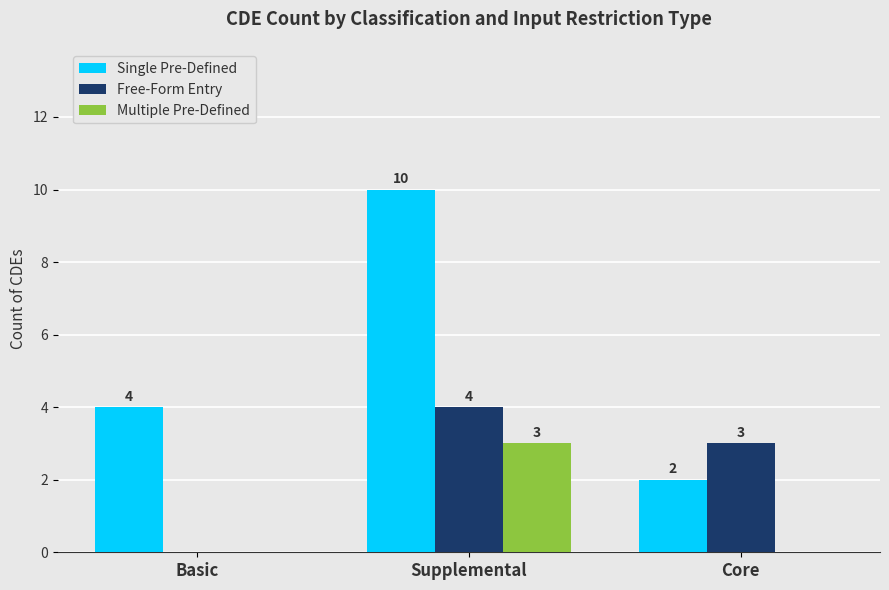

What are all the series names shown in the legend?

Single Pre-Defined, Free-Form Entry, Multiple Pre-Defined